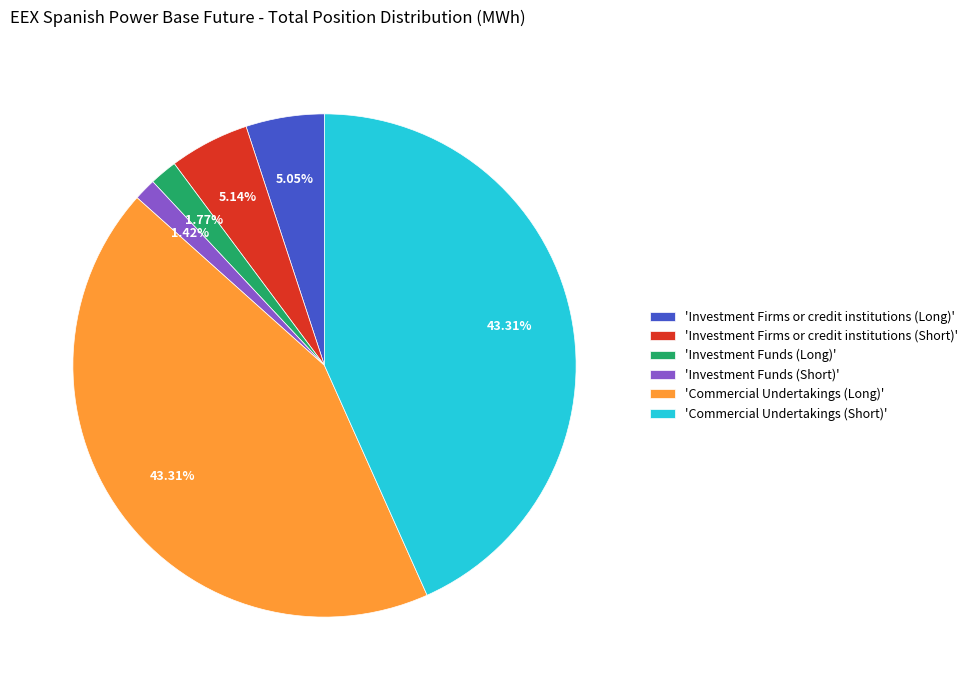

Which has a higher value, 'Commercial Undertakings (Short)' or 'Investment Funds (Short)'?

'Commercial Undertakings (Short)'